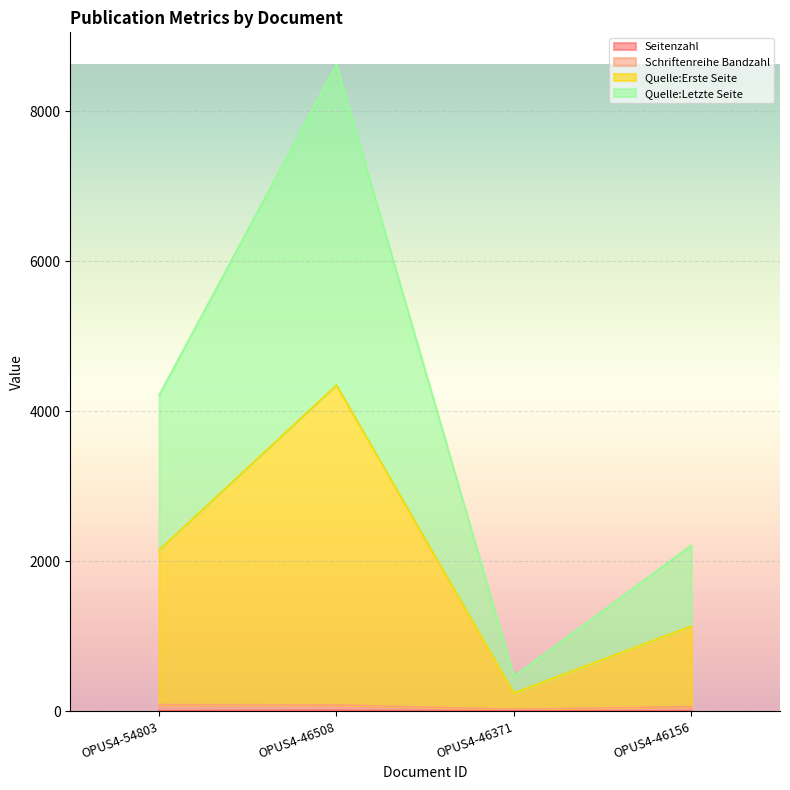

How many data points in Schriftenreihe Bandzahl are less than 83?

2